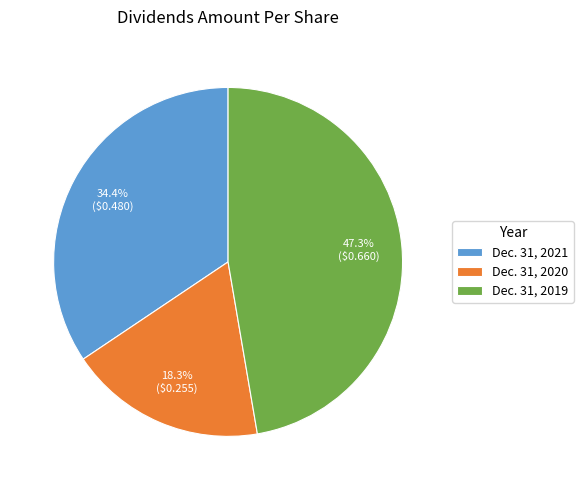

What is the total percentage of Dec. 31, 2021 and Dec. 31, 2019?

81.7%